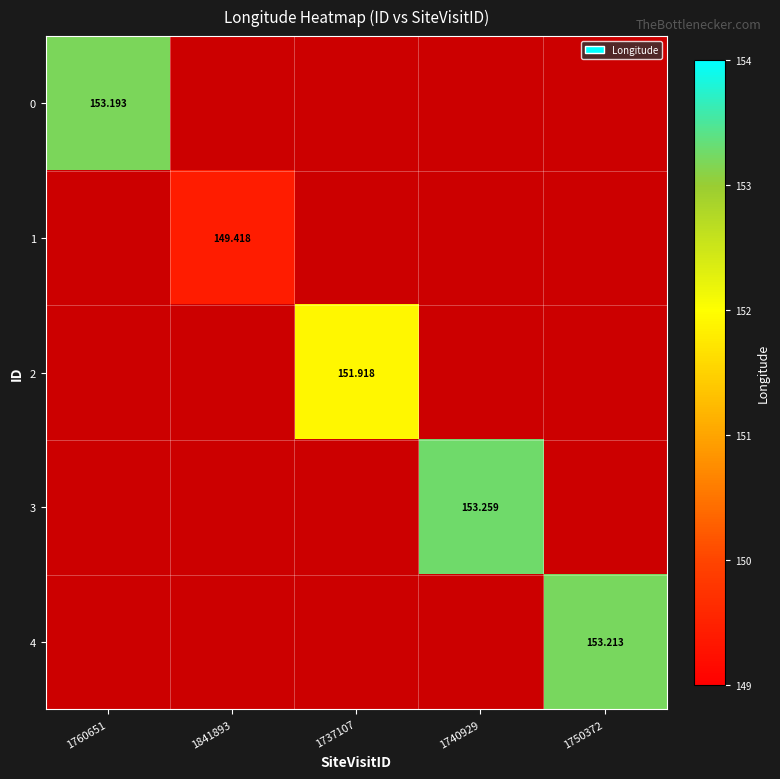

True or false: 3 has a value of 153.3 at 1740929.

True